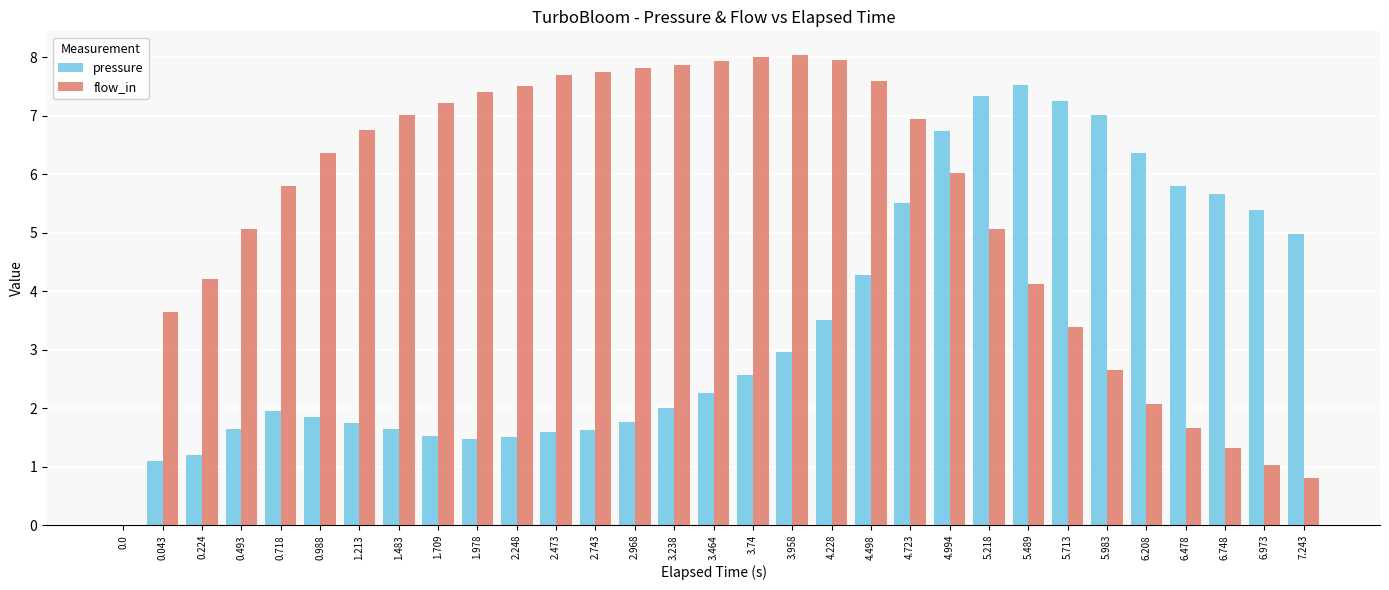

Are the bars horizontal?

No